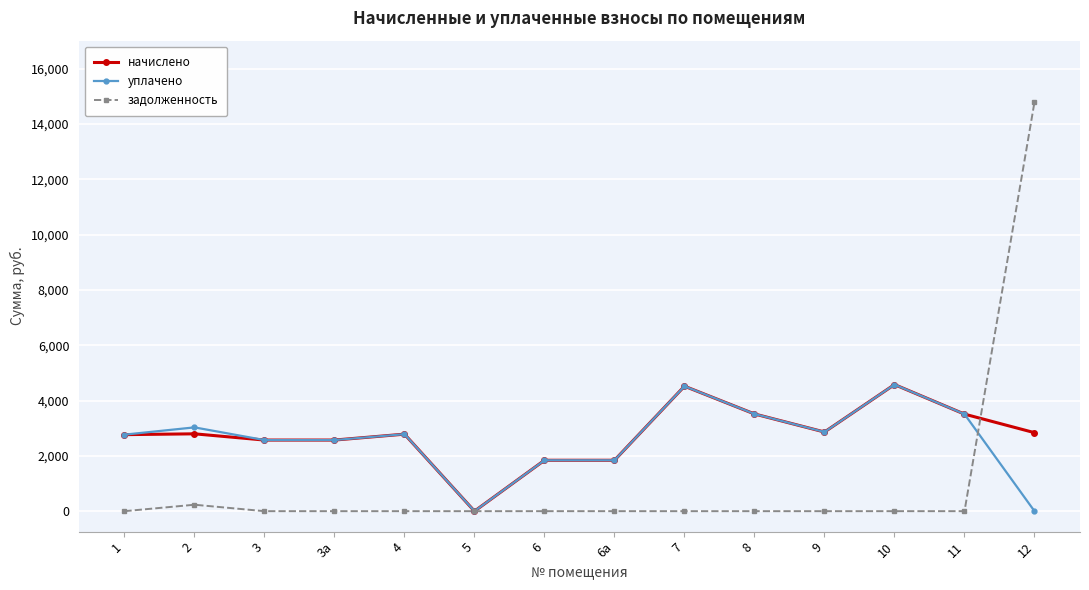

Is it true that уплачено equals 4682.7 at 2?

False